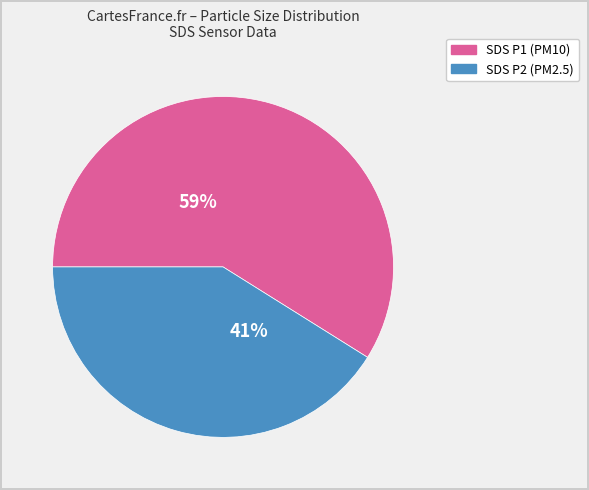

To the nearest percent, what is the difference between the largest and smallest slice percentages?

18%